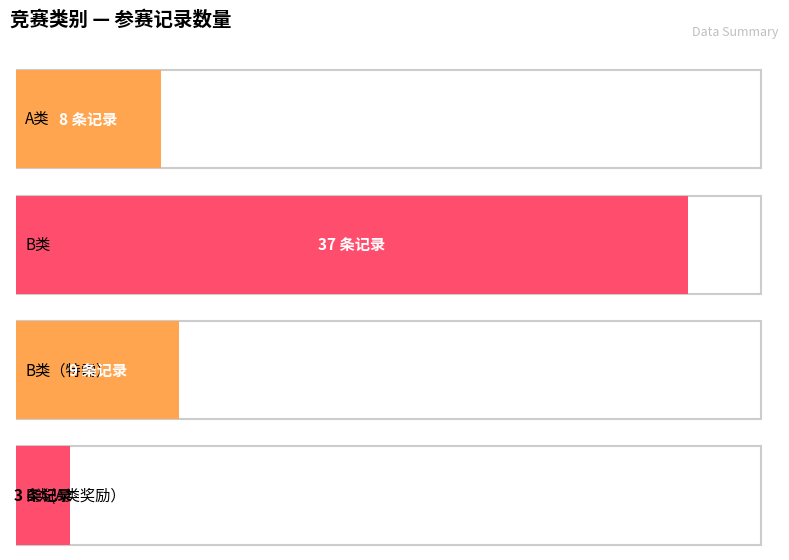

Reading left to right, extract all data points from this chart.

8	37	9	3